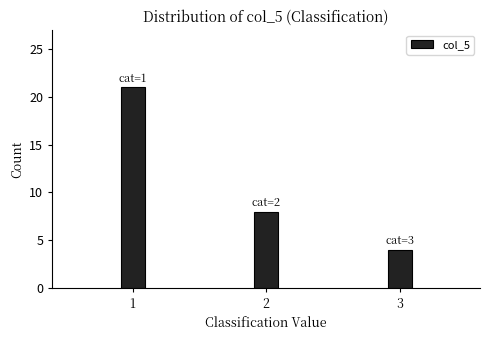

Reading left to right, extract all data points from this chart.

1=21	2=8	3=4